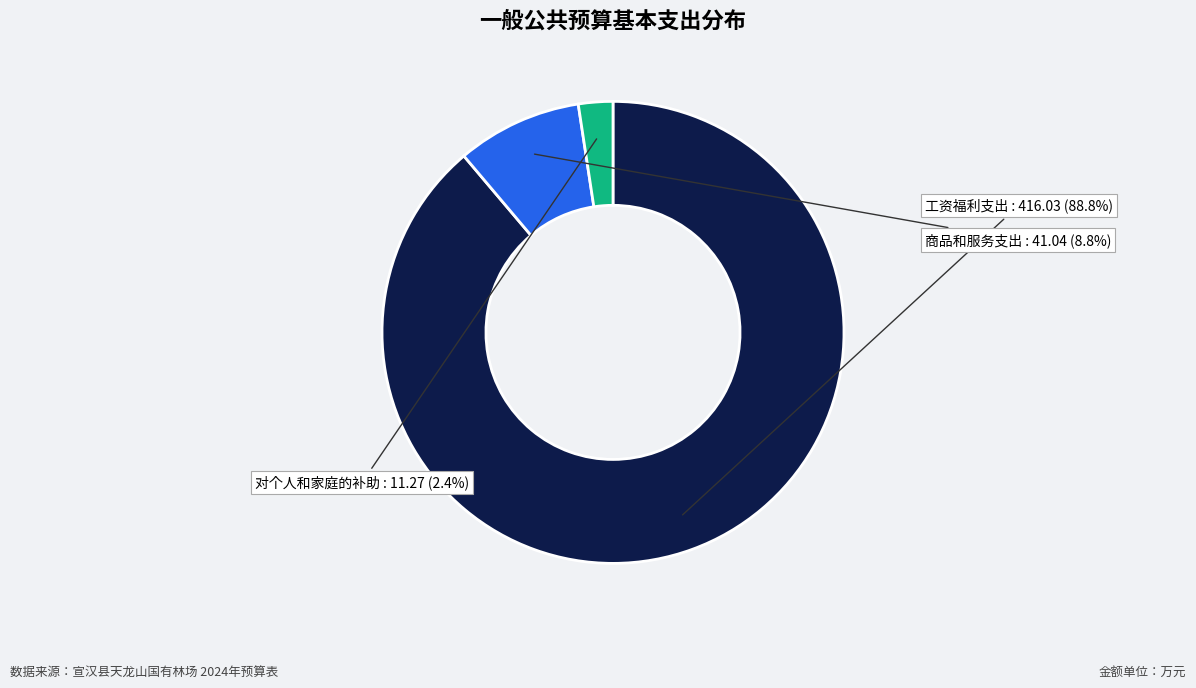

Does any single category account for the majority?

Yes